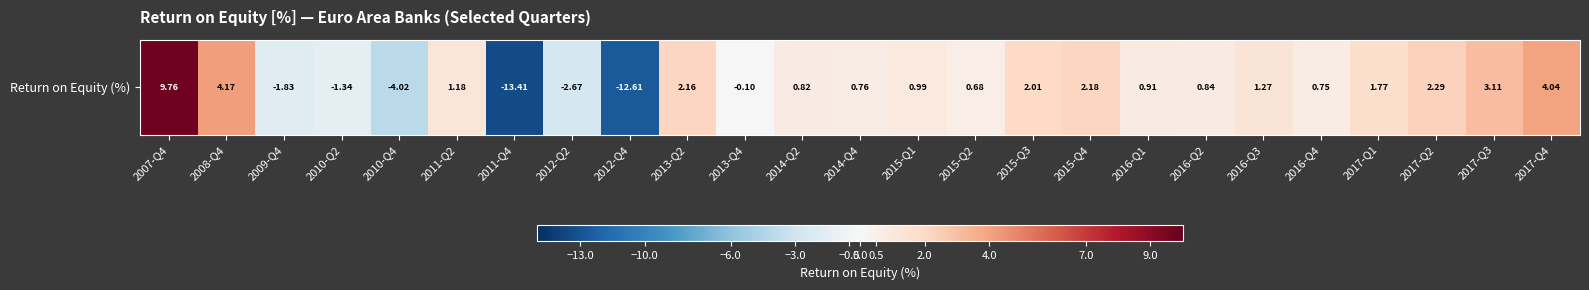

What is the sum of all values?

3.7